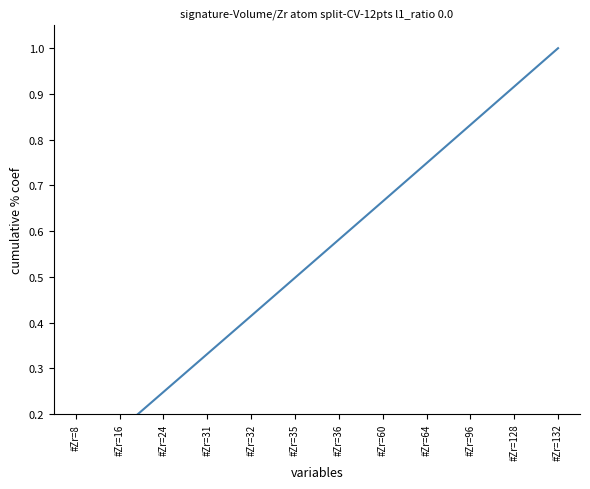

How many lines are shown in the chart?

1